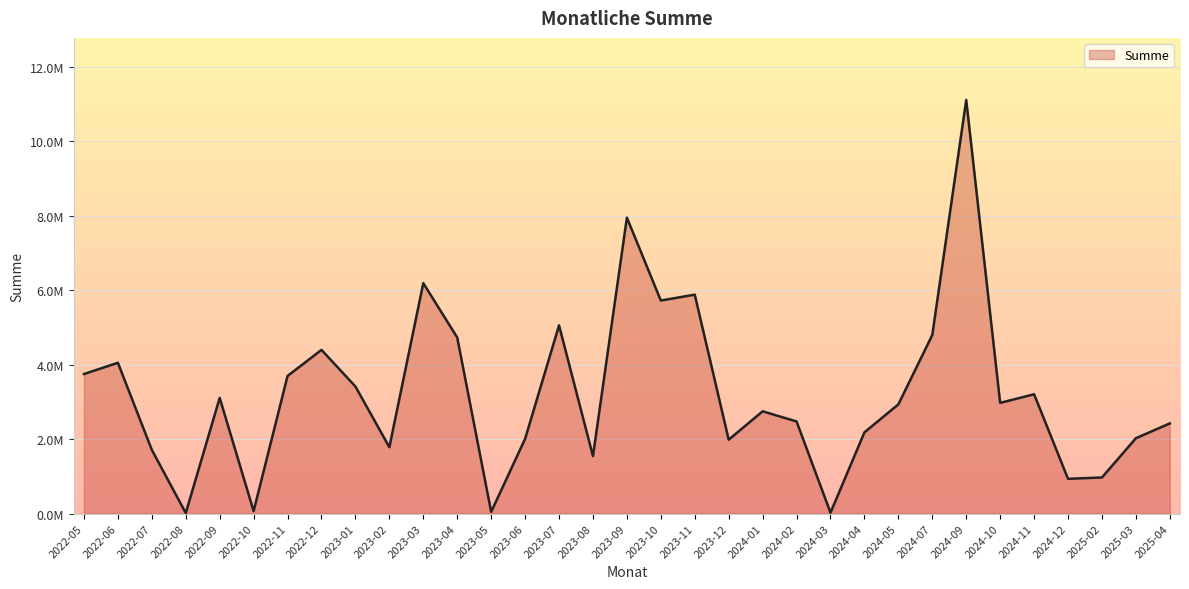

At which category does the chart reach its minimum across all series?

2022-08